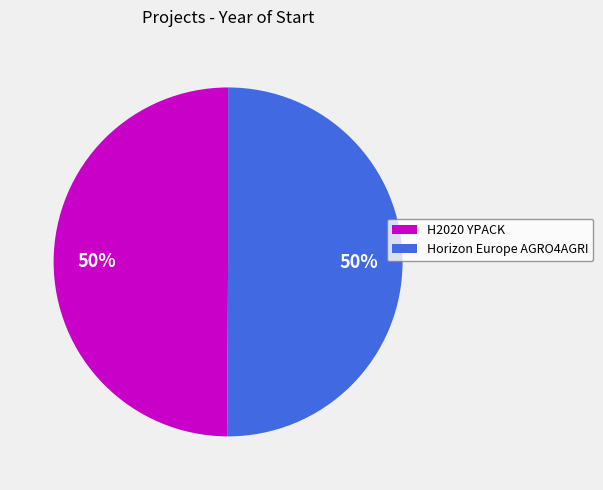

Count the number of slices in the pie.

2